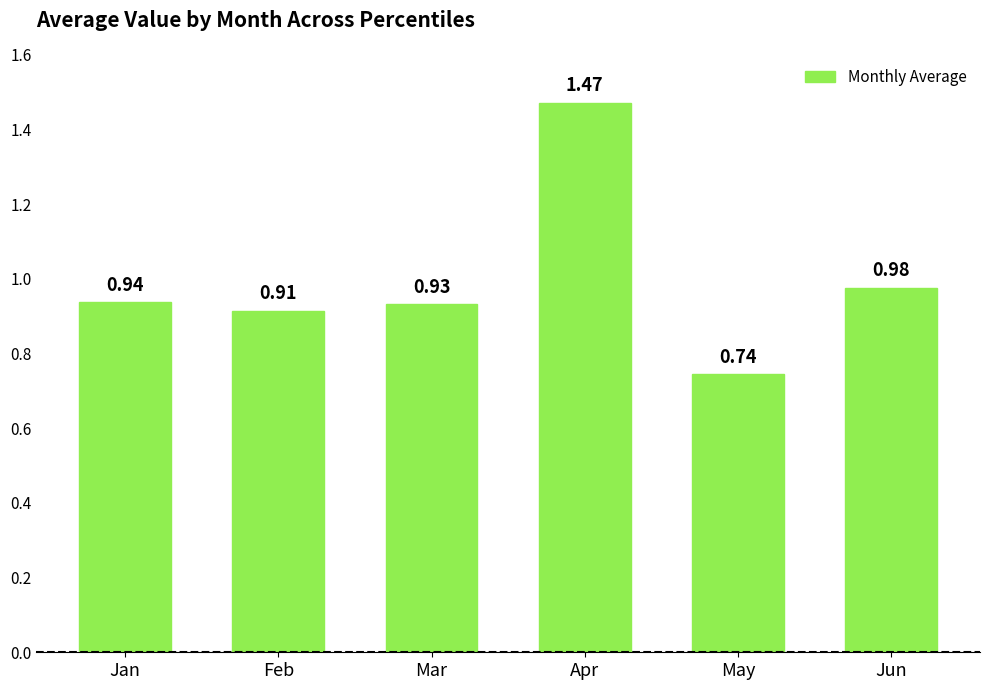

List the labels in order of value, largest first.

Apr, Jun, Jan, Mar, Feb, May